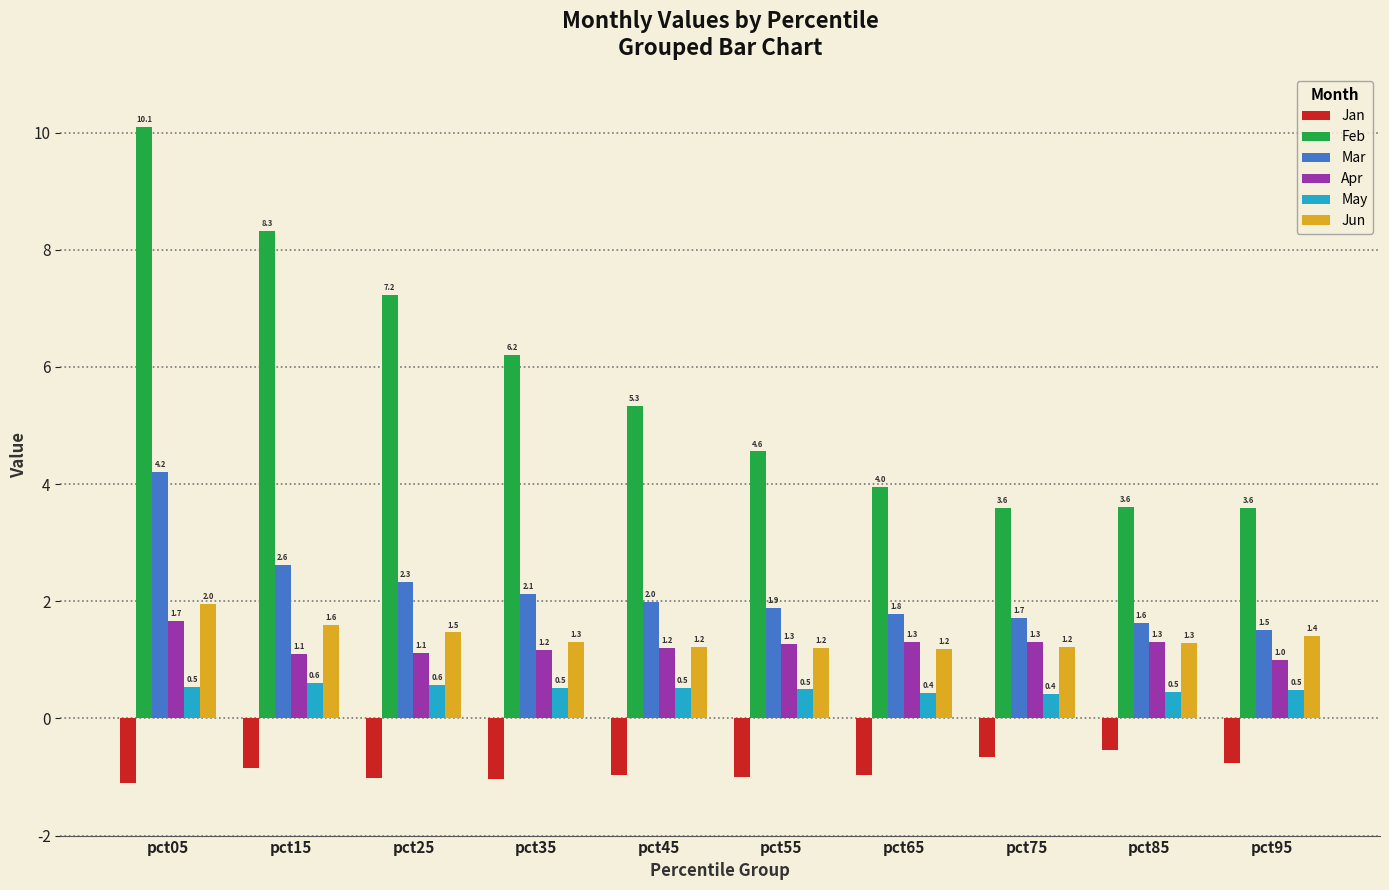

What is the lowest value of the Apr series?

1.0